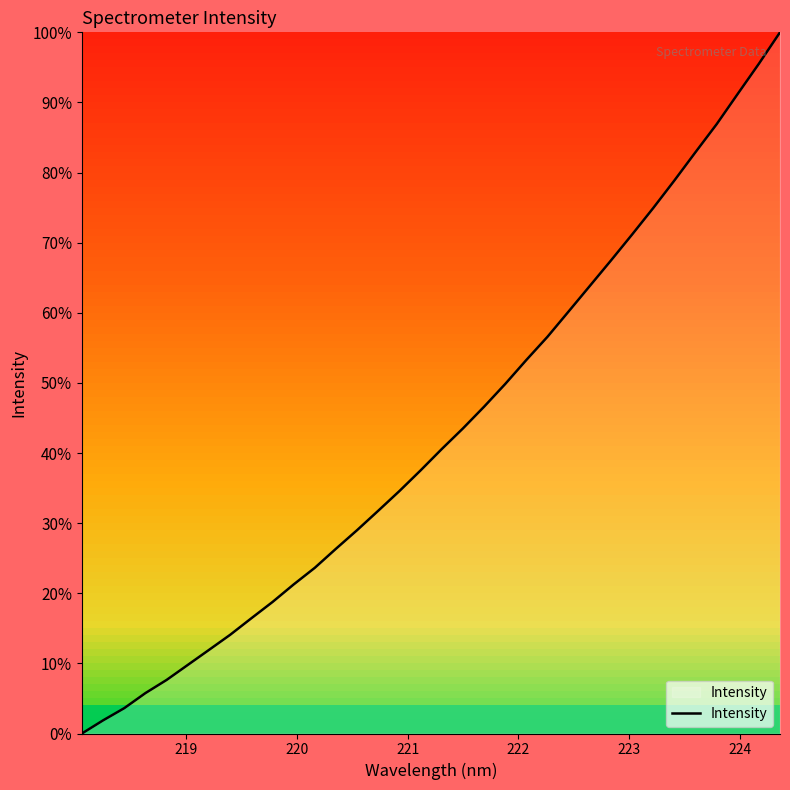

True or false: the data has more than 0 interior local peaks.

False